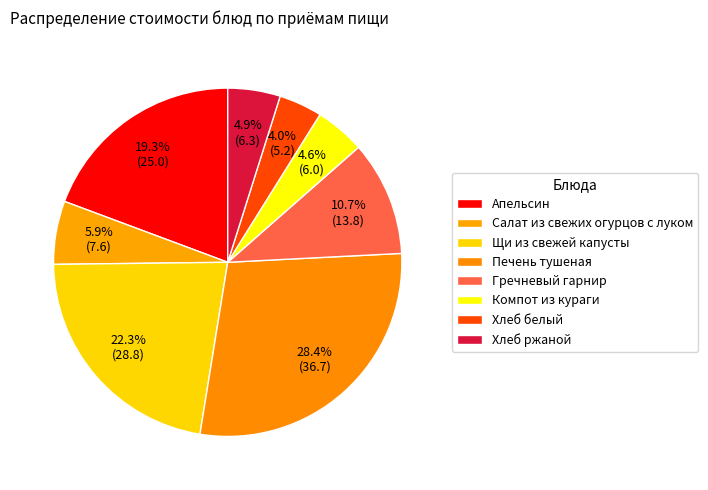

True or false: Компот из кураги accounts for 5% of the total.

True